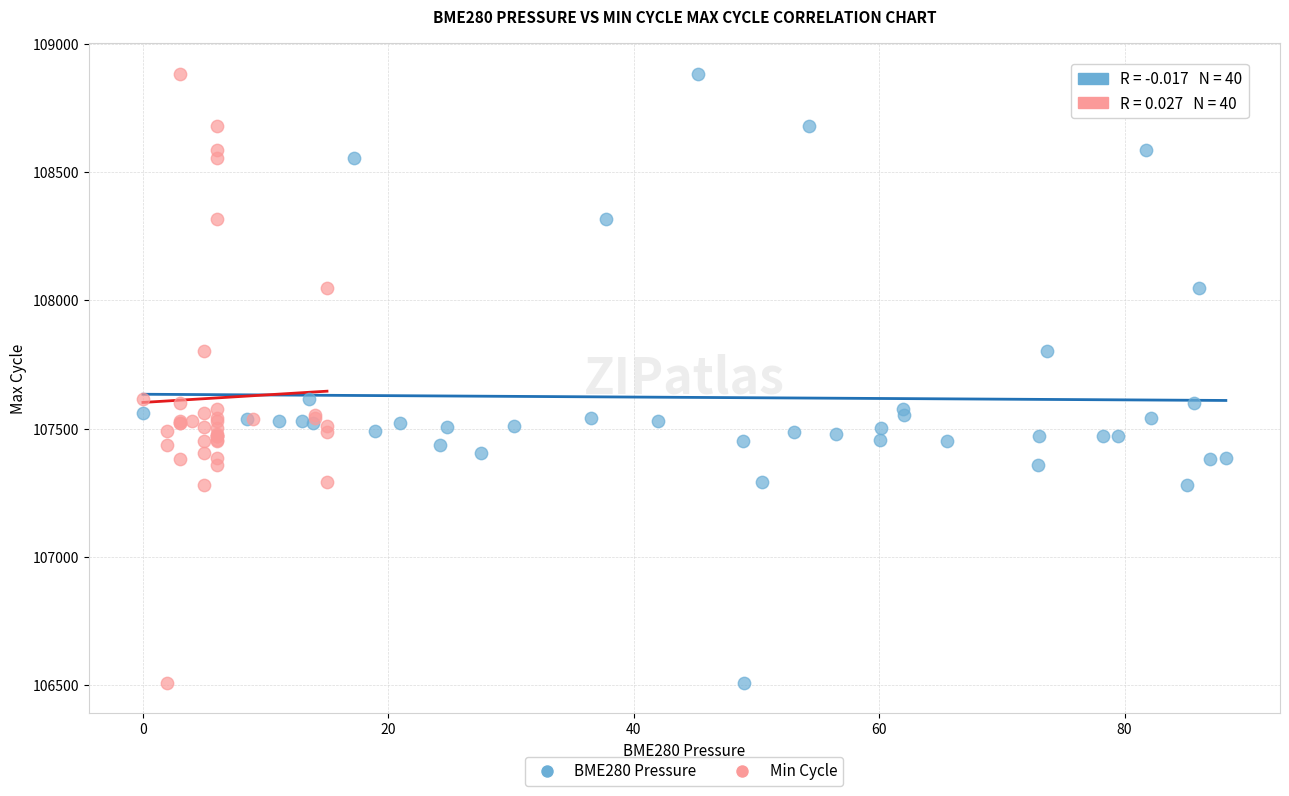

What are all the series names shown in the legend?

BME280 Pressure, Min Cycle